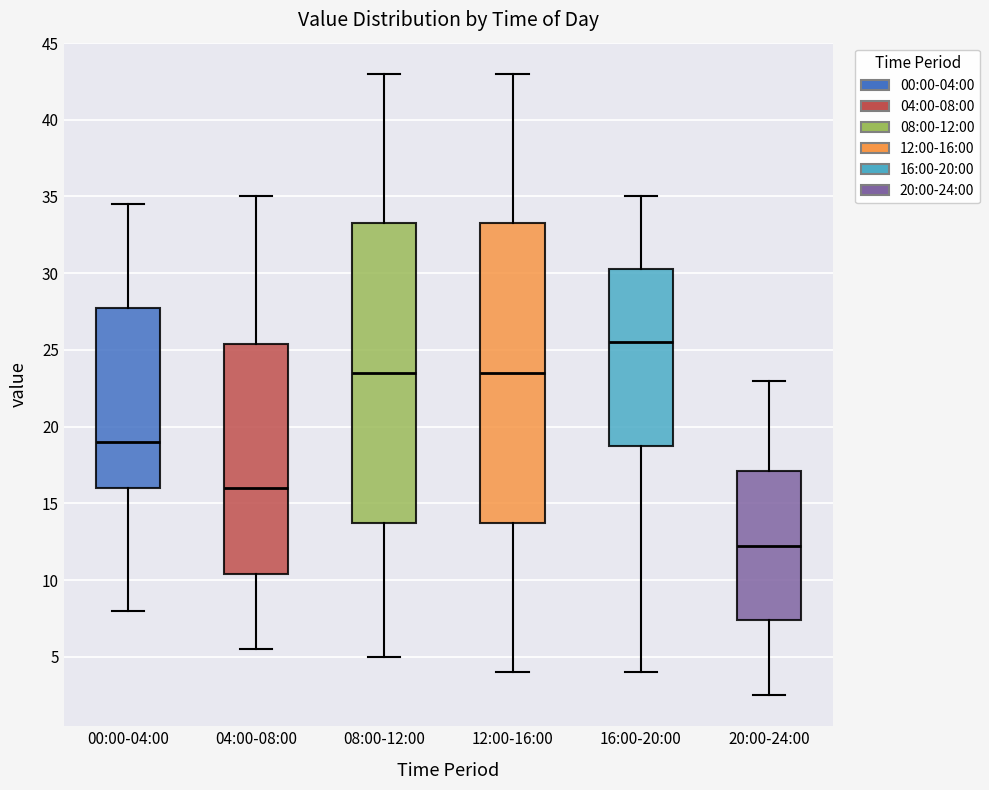

Where does the lower whisker of the box for 20:00-24:00 end on the y-axis? The values are not printed on the chart, so give them approximately, as read against the axis.

2.5